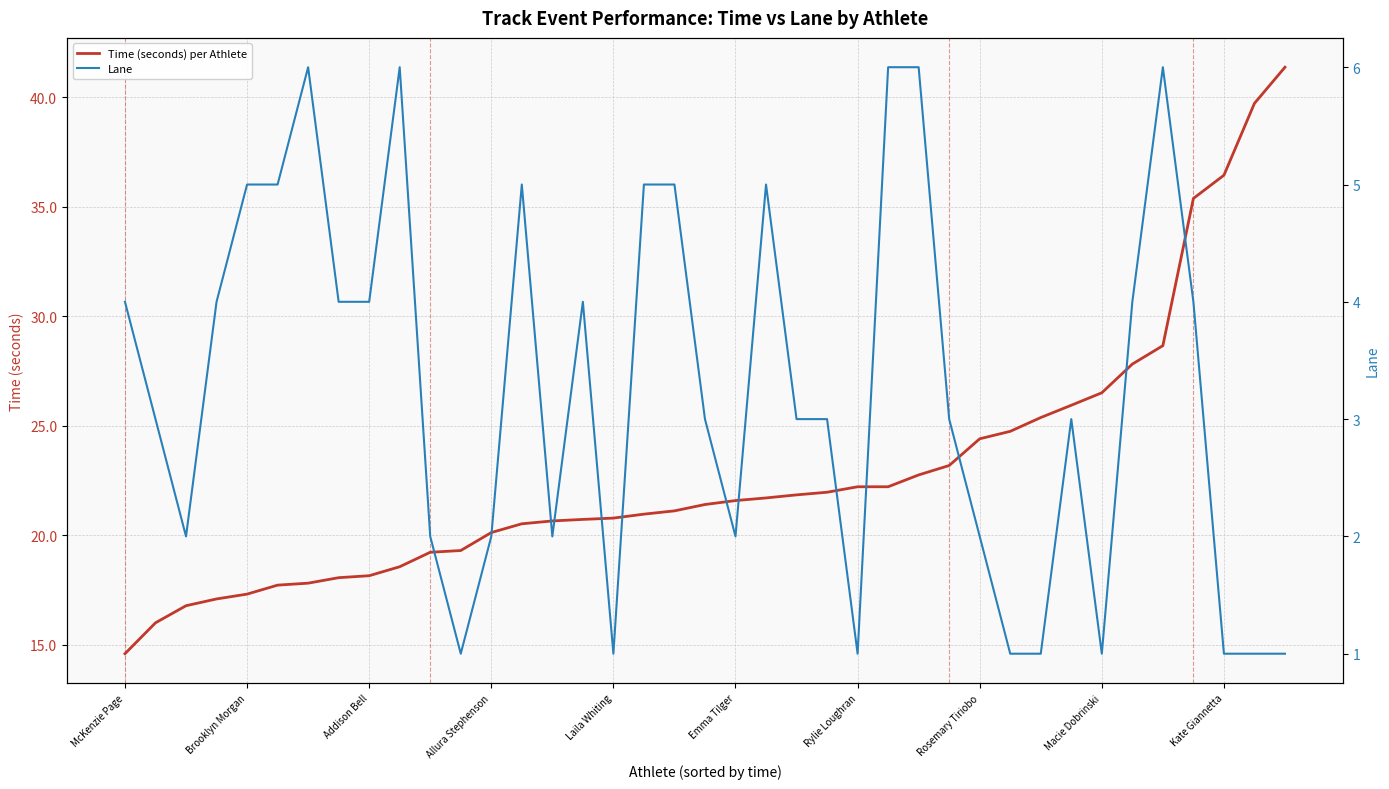

What position from the right is 19?

20